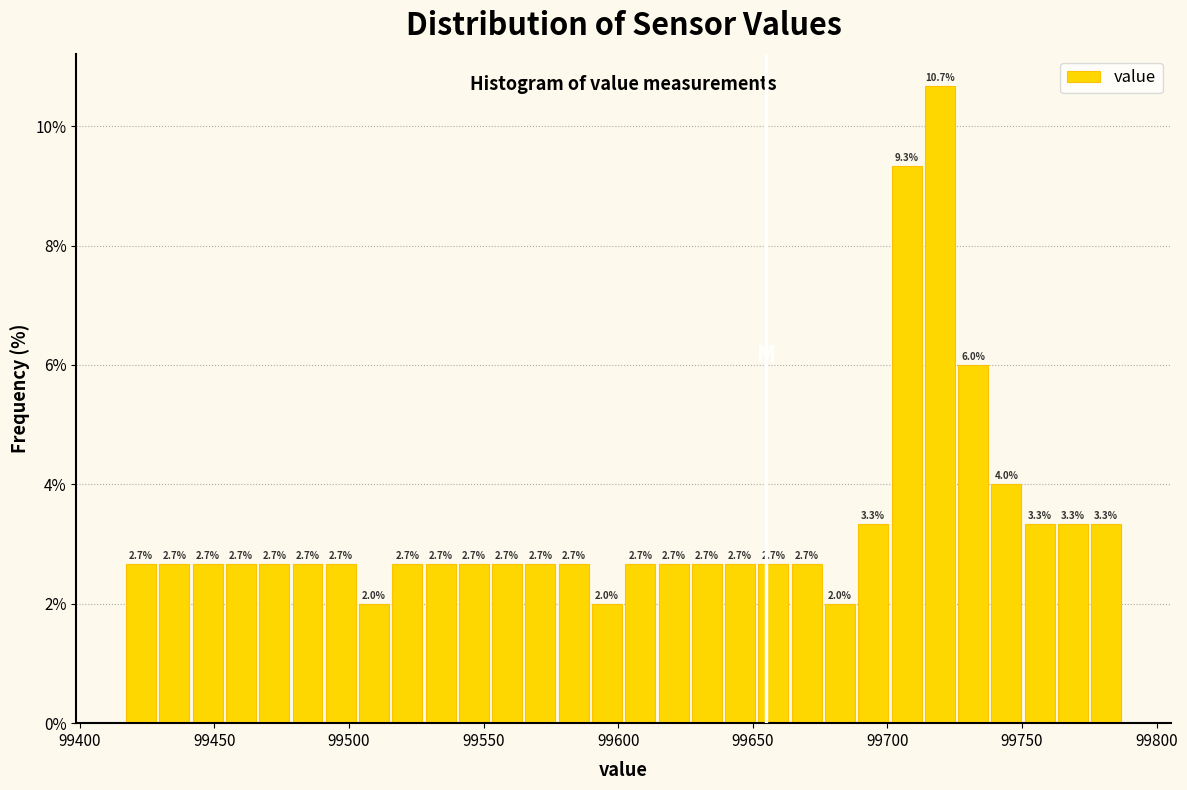

Around what value on the x-axis is the tallest bar? Give the approximate position of its centre, as read against the axis.

99720